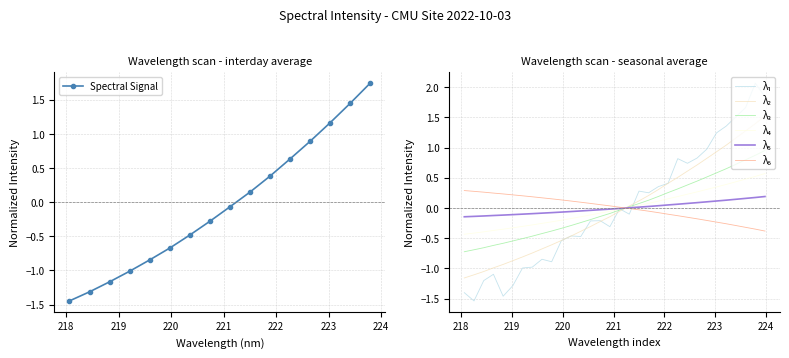

What is the approximate value at 222.8355?

0.8